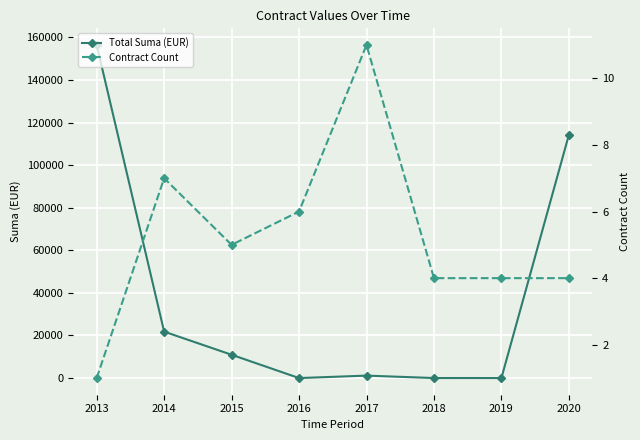

What is the difference between the second highest and minimum values in the Contract Count series?

6.0